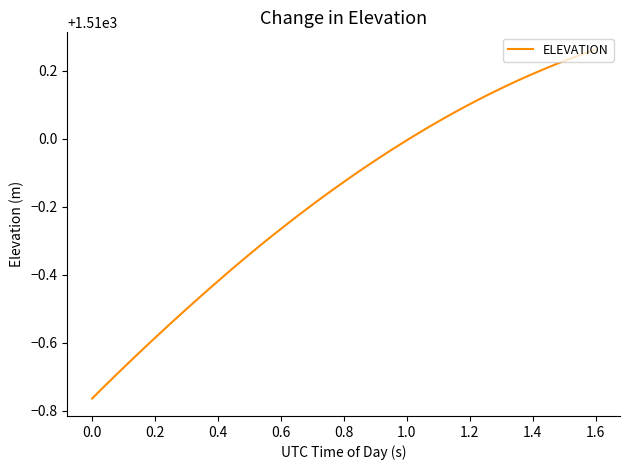

What is the maximum value shown in the chart?

1510.3